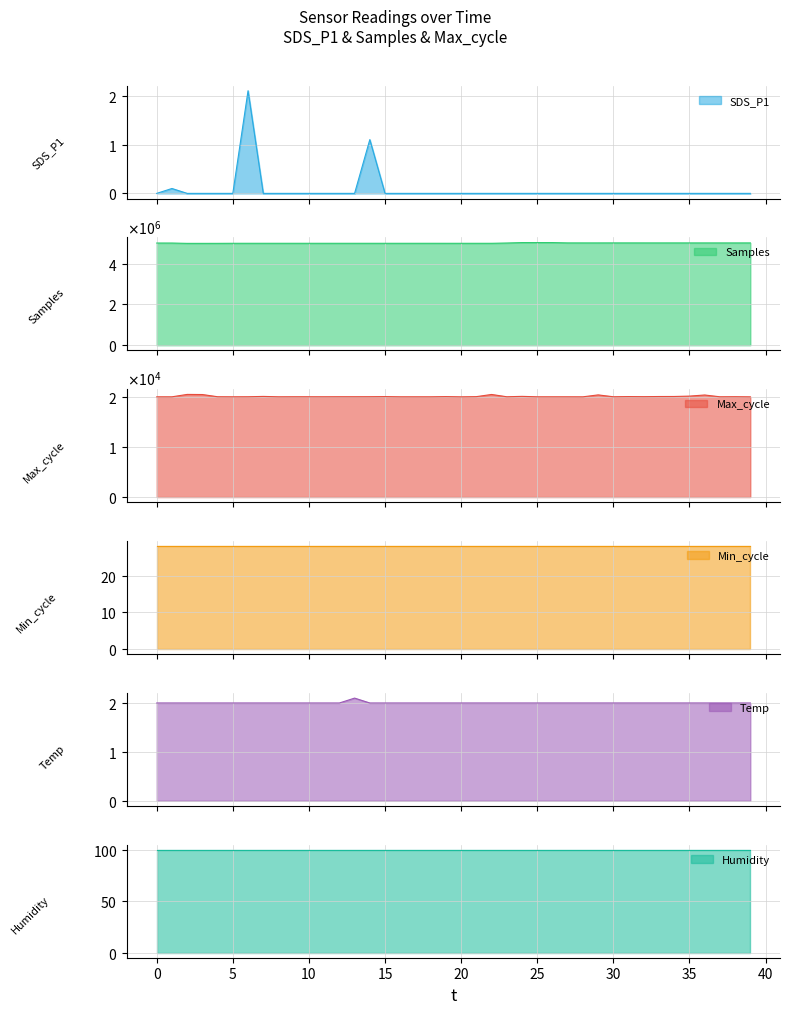

In Max_cycle, how many points are lower than both neighbors (excluding endpoints)?

12